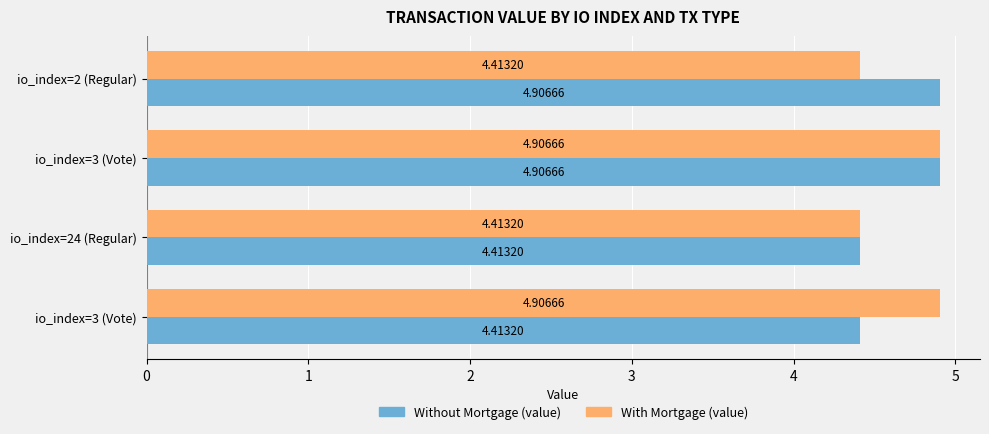

What is the value of the With Mortgage (value) bar at the 1st from the left?

4.4